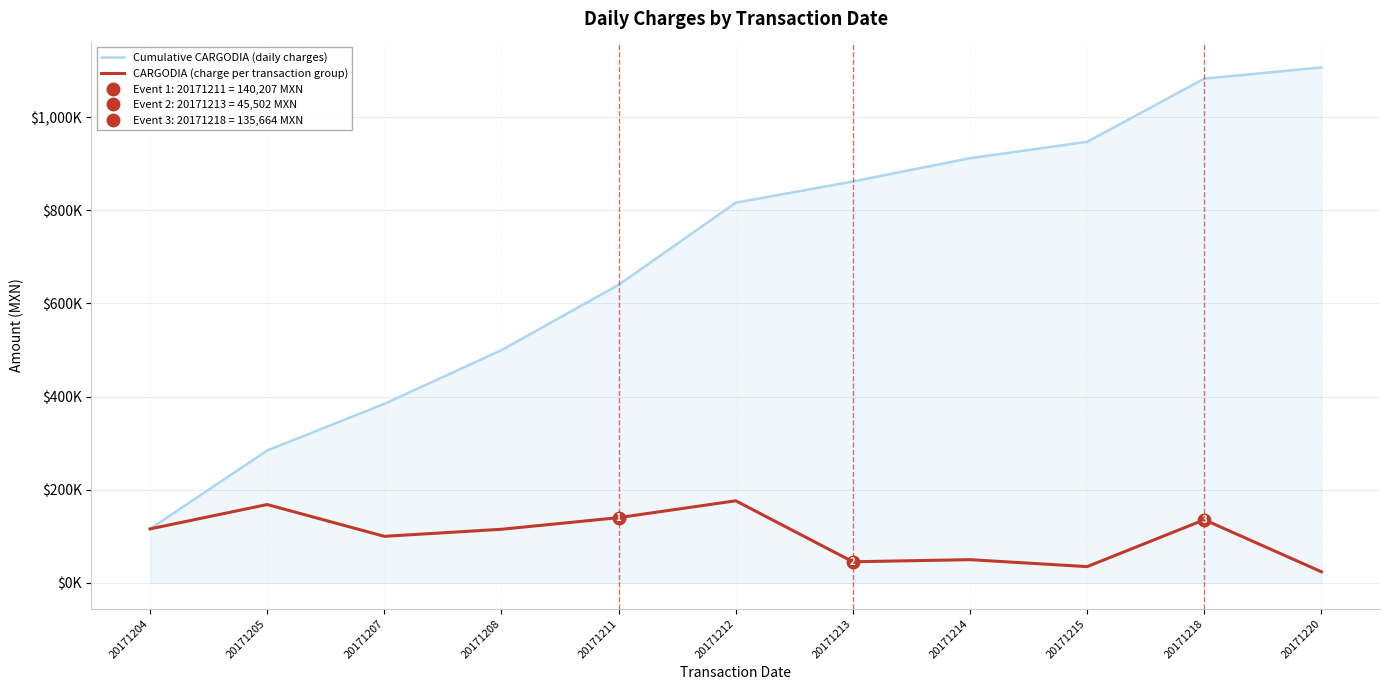

What is the value of the CARGODIA (charge per transaction group) point at the 3rd from the left?

100.1